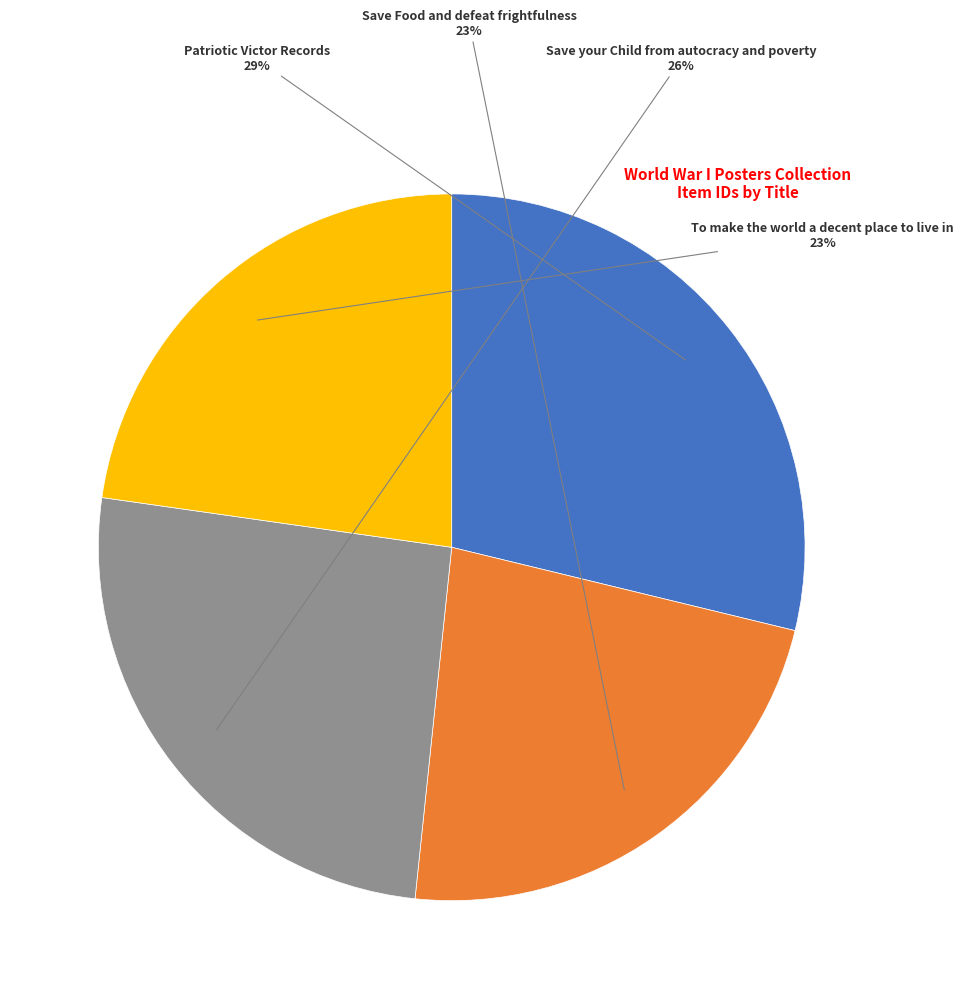

Which has a higher value, To make the world a decent place to live in or Patriotic Victor Records?

Patriotic Victor Records